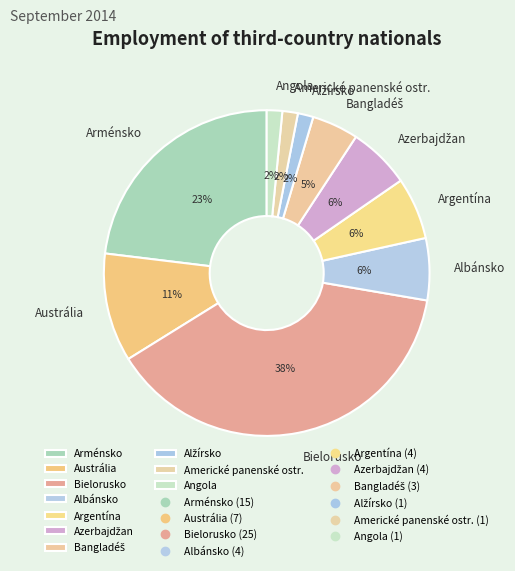

Does Arménsko account for over 50% of the chart?

No